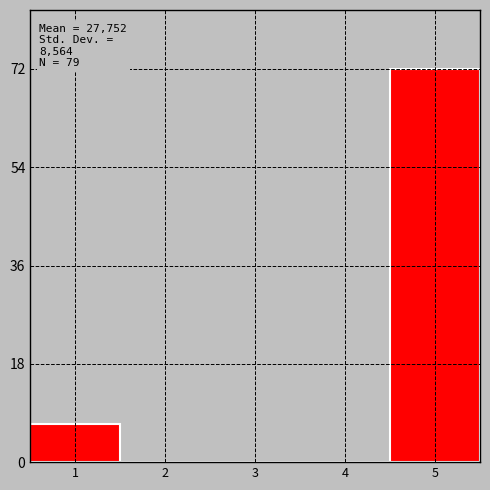

Reading right to left, transcribe all the data shown in this chart.

5=72	4=0	3=0	2=0	1=7